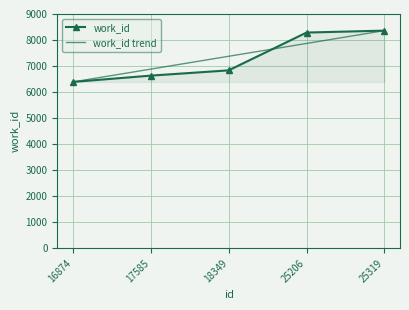

How many values in the work_id trend series are below 7376?

2